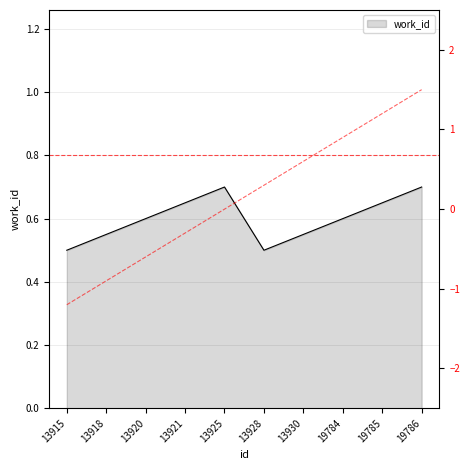

The chart shows a value of -0.5 at 13915. True or false?

False